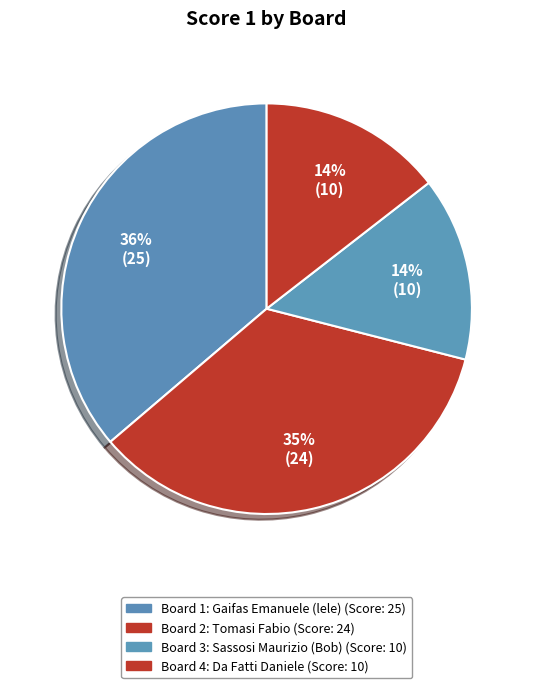

To the nearest percent, what is the combined percentage of Board 4 and Board 3?

29%